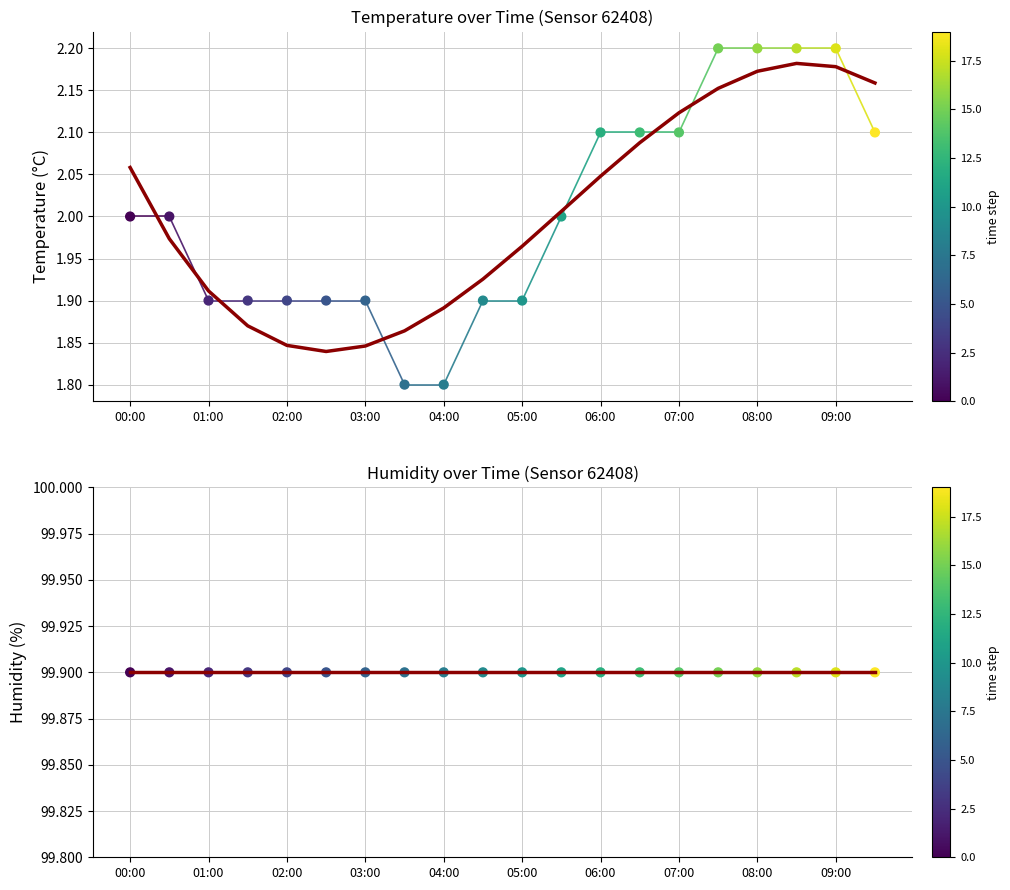

Which series contains the lowest Y value?

temperature